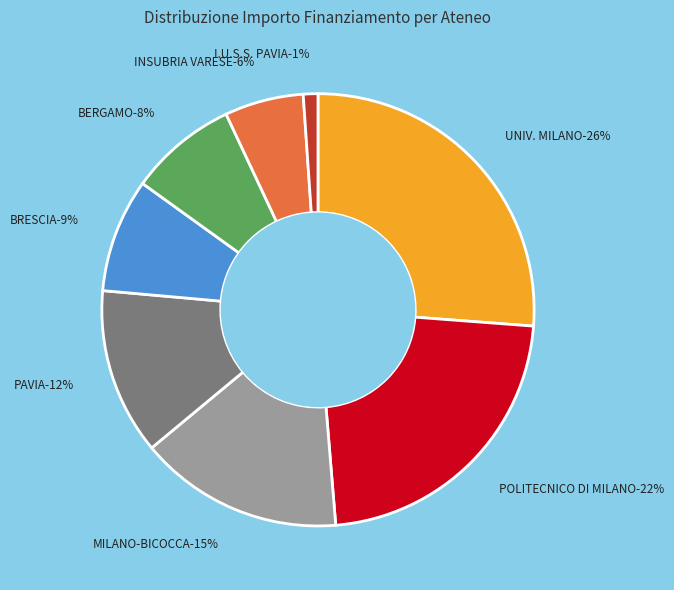

Which category has the smallest portion of the pie?

I.U.S.S. PAVIA